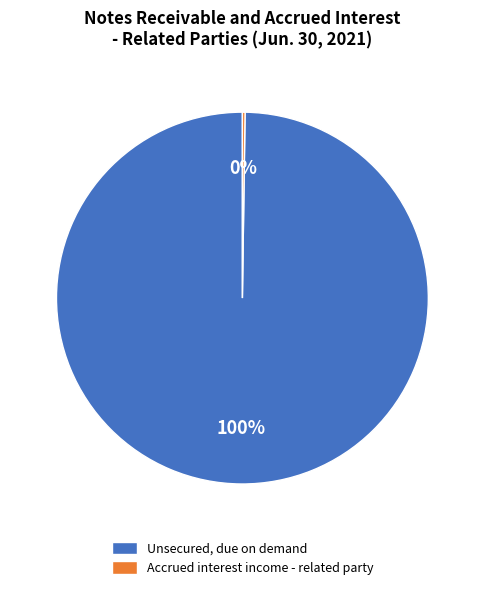

To the nearest percent, what is the difference between the largest and smallest slice percentages?

100%